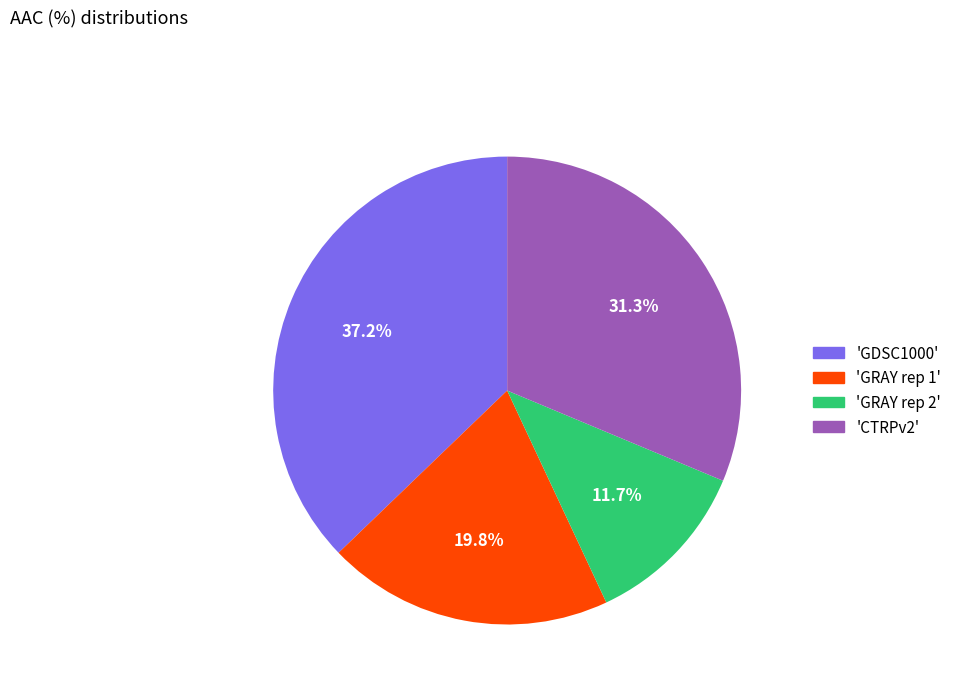

Does 'GRAY rep 2' represent more than half of the total?

No